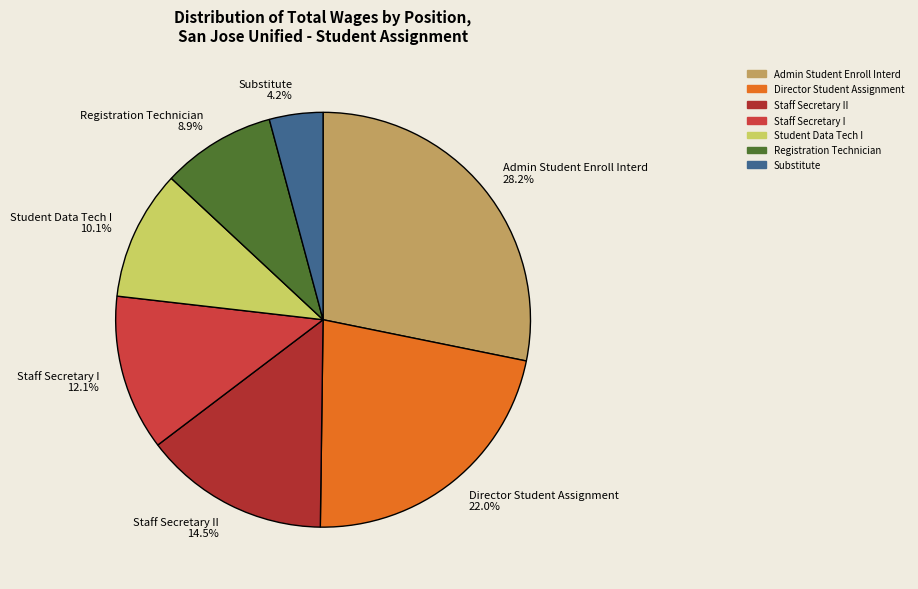

Between Director Student Assignment 22.0% and Staff Secretary II 14.5%, which is larger?

Director Student Assignment 22.0%